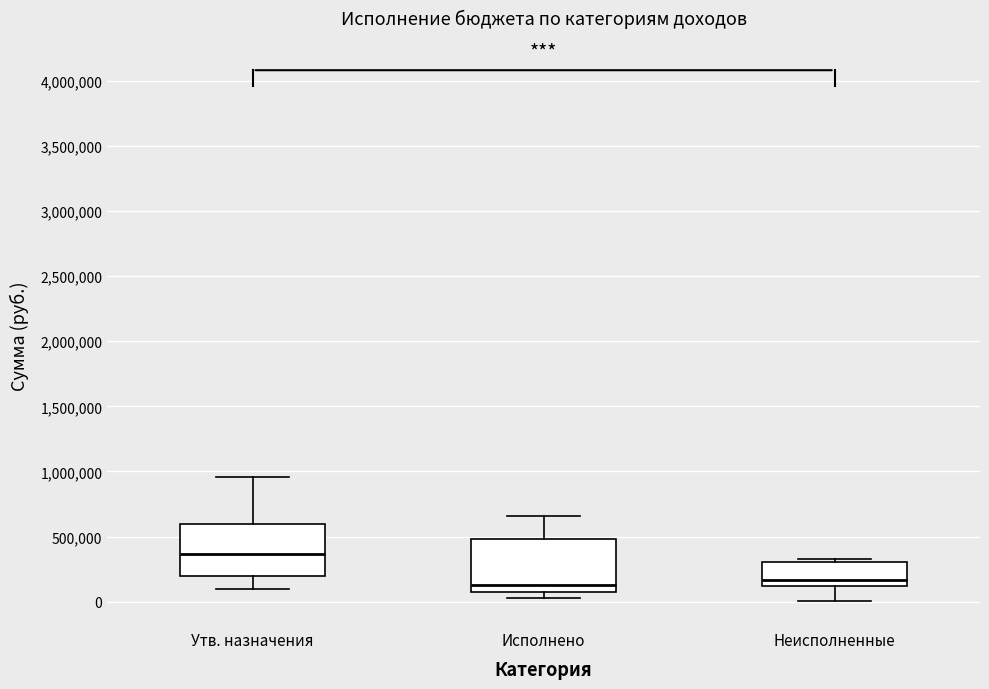

Reading left to right, transcribe this box plot: for each box, give where its median line is, the range the box spans, and where its two whiskers end, as read against the y-axis. The values are not printed on the chart, so give them approximately, as read against the axis.

Утв. назначения: median 350000, box 200000 to 600000, whiskers 100000 to 950000
Исполнено: median 150000, box 50000 to 500000, whiskers 0 to 650000
Неисполненные: median 150000, box 100000 to 300000, whiskers 0 to 350000